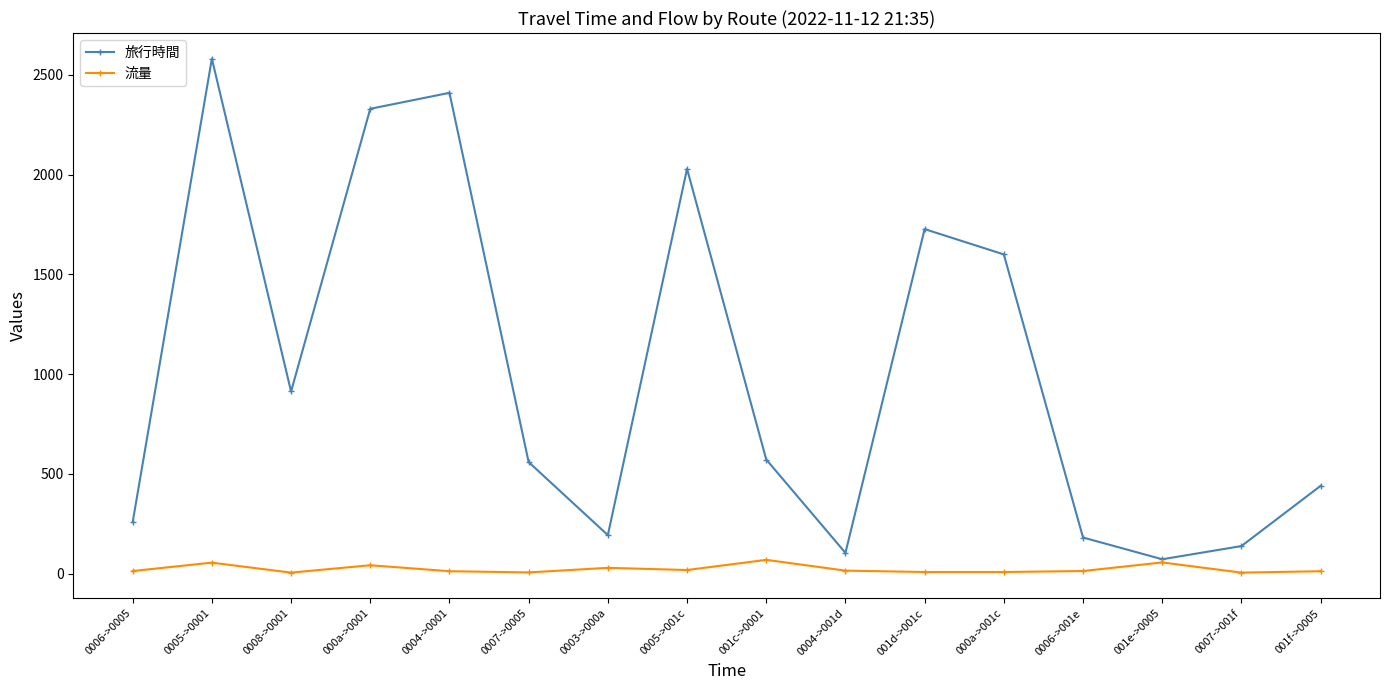

What is the approximate value of 流量 at 0006->0005, to the nearest 10?

10